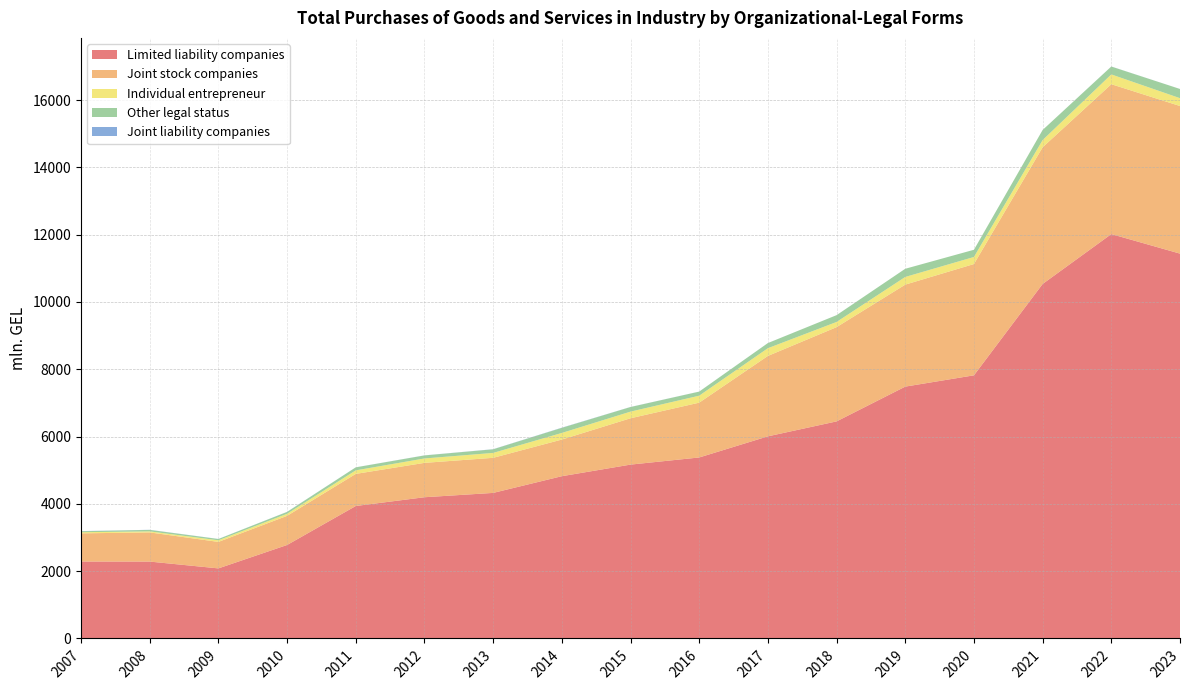

Reading right to left, transcribe all the data shown in this chart.

Limited liability companies: 11436.2	12016.7	10534.4	7819.5	7484.0	6450.5	6006.1	5378.4	5166.3	4821.9	4325.3	4196.7	3936.4	2777.8	2082.2	2284.6	2286.1
Joint stock companies: 4385.9	4453.9	4061.4	3306.9	3030.7	2800.7	2389.7	1628.7	1377.1	1088.6	1042.5	1021.2	953.7	865.8	787.0	866.6	837.2
Individual entrepreneur: 233.1	290.8	214.5	210.2	228.1	153.9	229.5	207.3	197.3	196.7	145.9	131.0	105.2	61.2	48.1	30.9	33.4
Other legal status: 273.0	233.6	299.5	213.7	242.8	201.9	152.7	120.6	136.4	151.0	106.9	90.0	89.1	55.5	37.9	43.8	29.3
Joint liability companies: 0.8	2.0	0.4	0.3	0.3	0.5	0.7	1.4	2.3	5.4	3.5	2.1	1.5	2.2	1.7	3.2	4.4